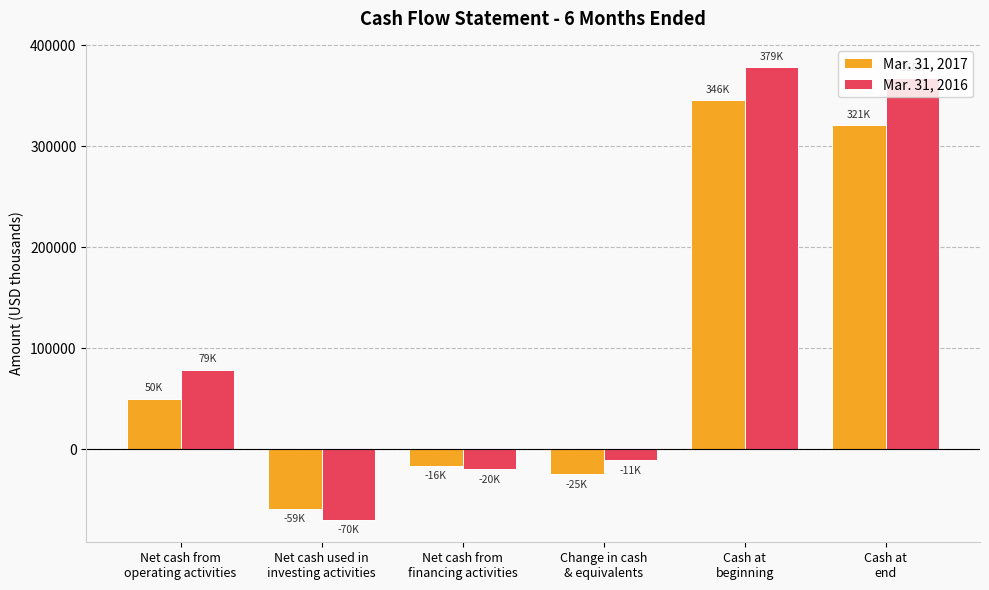

How many values in Mar. 31, 2017 are above zero?

3